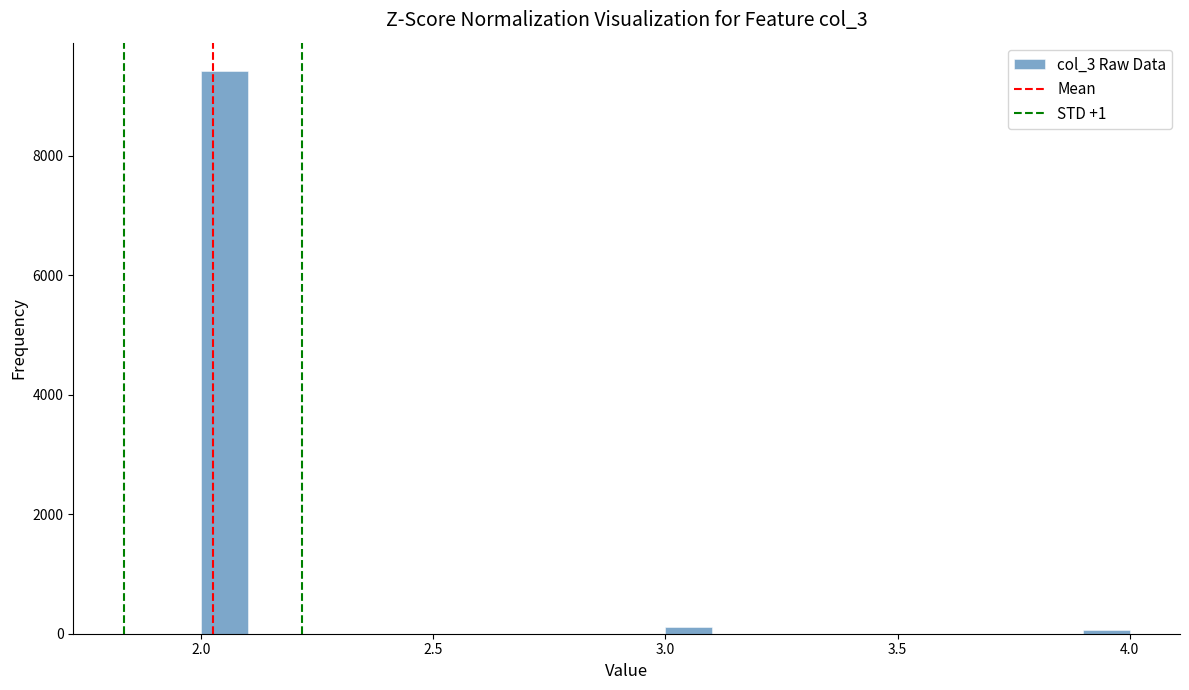

Read against the x-axis, roughly where is the centre of the tallest bar?

2.05